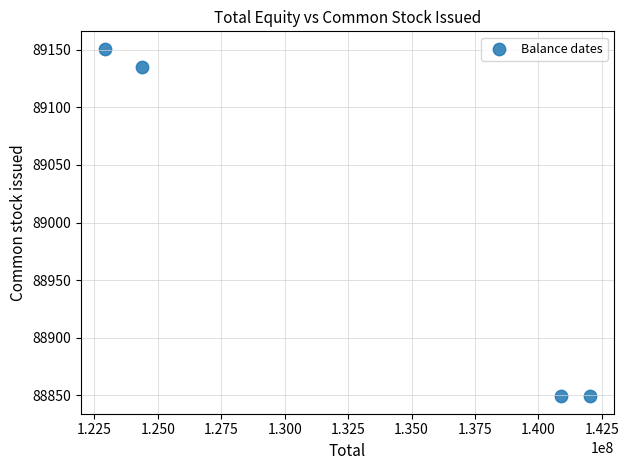

What is the average Y value?

88996